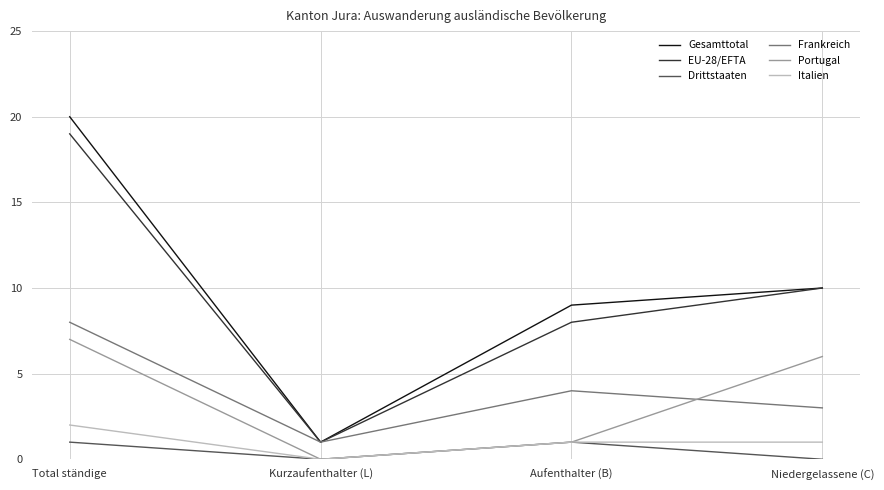

What is the total value across all series at Kurzaufenthalter (L)?

3